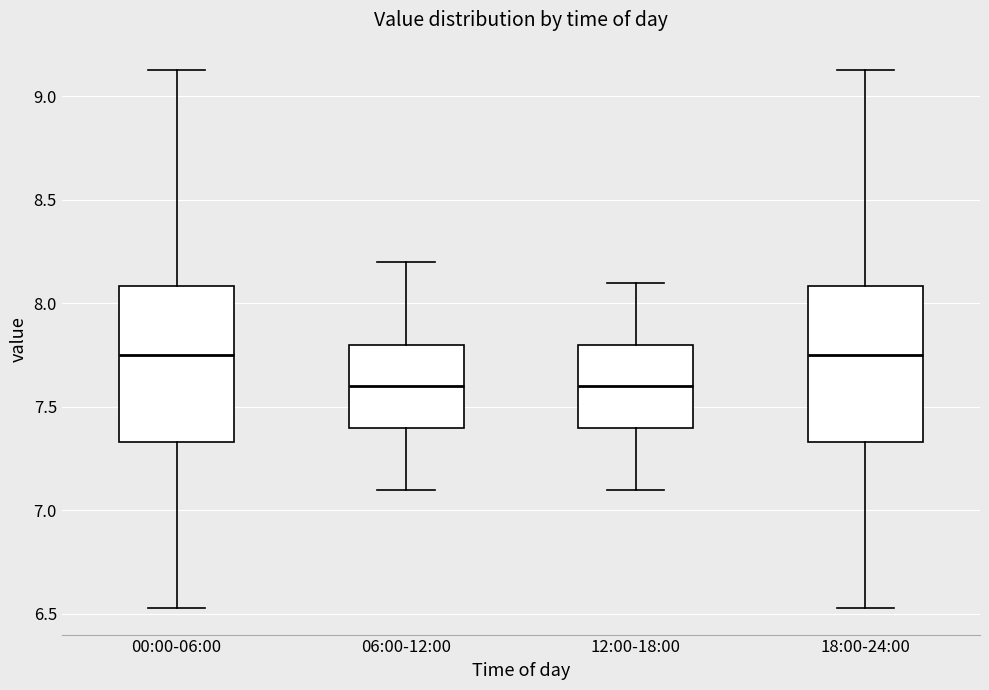

Reading left to right, transcribe this box plot: for each box, give where its median line is, the range the box spans, and where its two whiskers end, as read against the y-axis. The values are not printed on the chart, so give them approximately, as read against the axis.

00:00-06:00: median 7.75, box 7.35 to 8.10, whiskers 6.55 to 9.15
06:00-12:00: median 7.60, box 7.40 to 7.80, whiskers 7.10 to 8.20
12:00-18:00: median 7.60, box 7.40 to 7.80, whiskers 7.10 to 8.10
18:00-24:00: median 7.75, box 7.35 to 8.10, whiskers 6.55 to 9.15